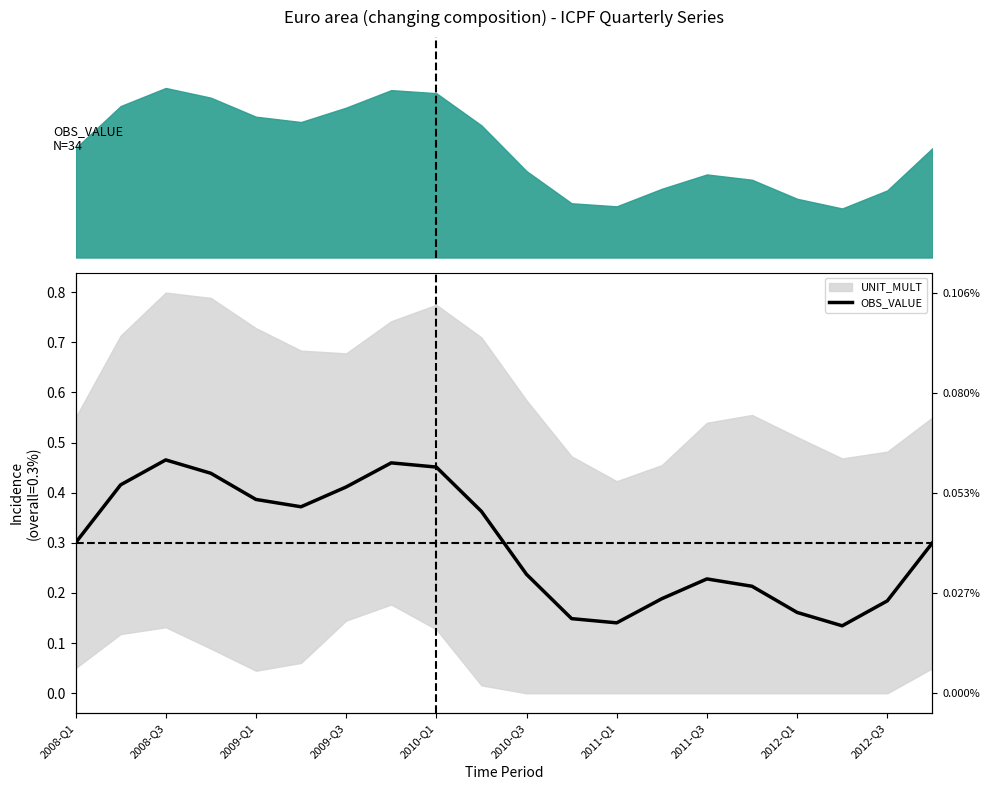

What is the difference between the second highest and second lowest values?

0.3